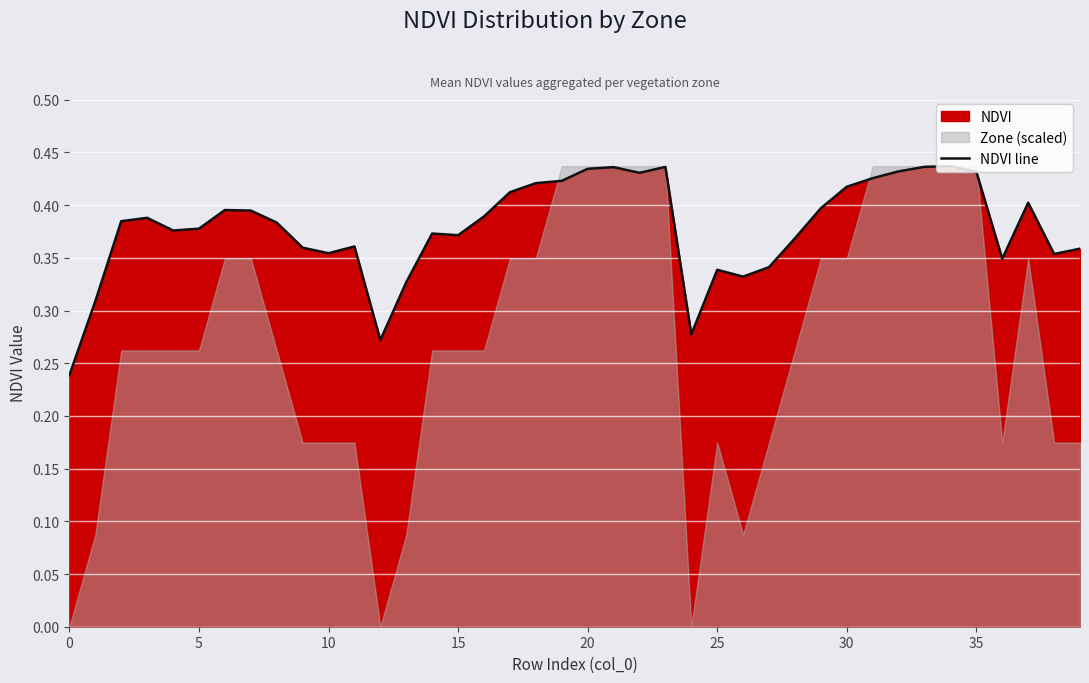

Reading left to right, what are all the values shown in this chart?

0.2	0.3	0.4	0.4	0.4	0.4	0.4	0.4	0.4	0.4	0.4	0.4	0.3	0.3	0.4	0.4	0.4	0.4	0.4	0.4	0.4	0.4	0.4	0.4	0.3	0.3	0.3	0.3	0.4	0.4	0.4	0.4	0.4	0.4	0.4	0.4	0.3	0.4	0.4	0.4